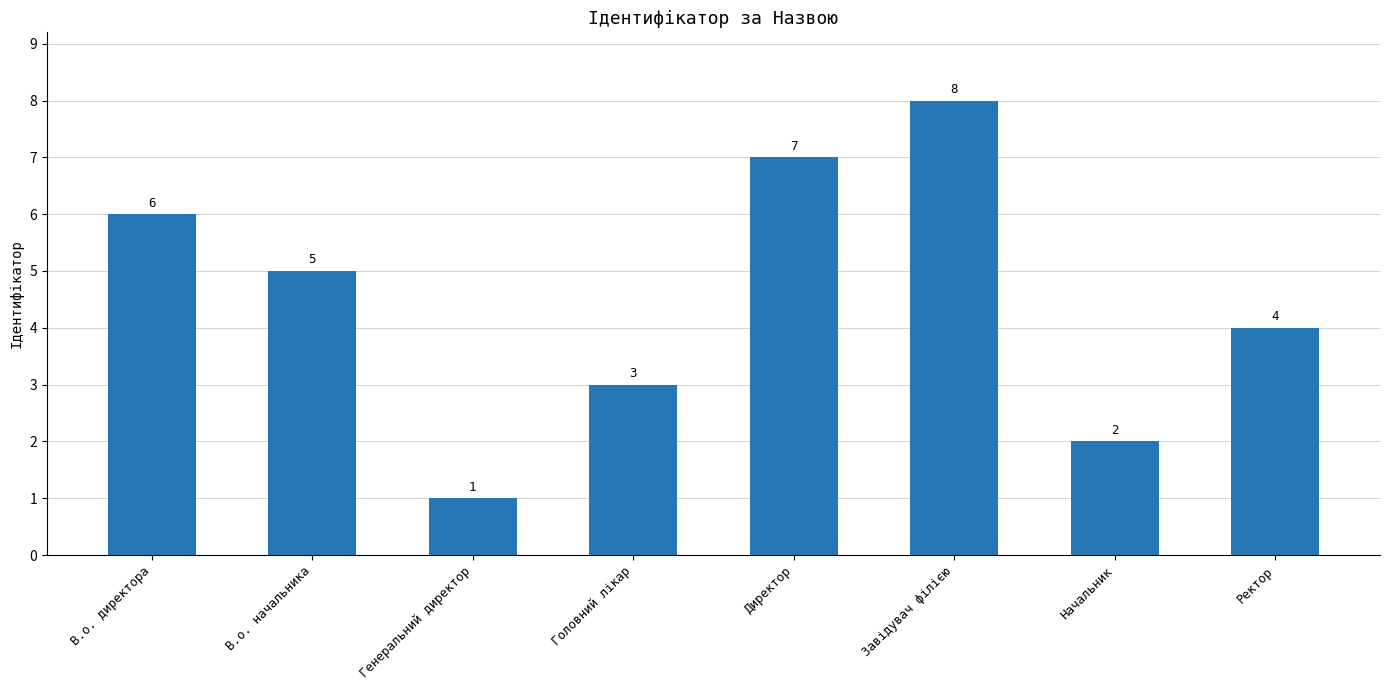

Rank the categories by value from lowest to highest.

Генеральний директор, Начальник, Головний лікар, Ректор, В.о. начальника, В.о. директора, Директор, Завідувач філією